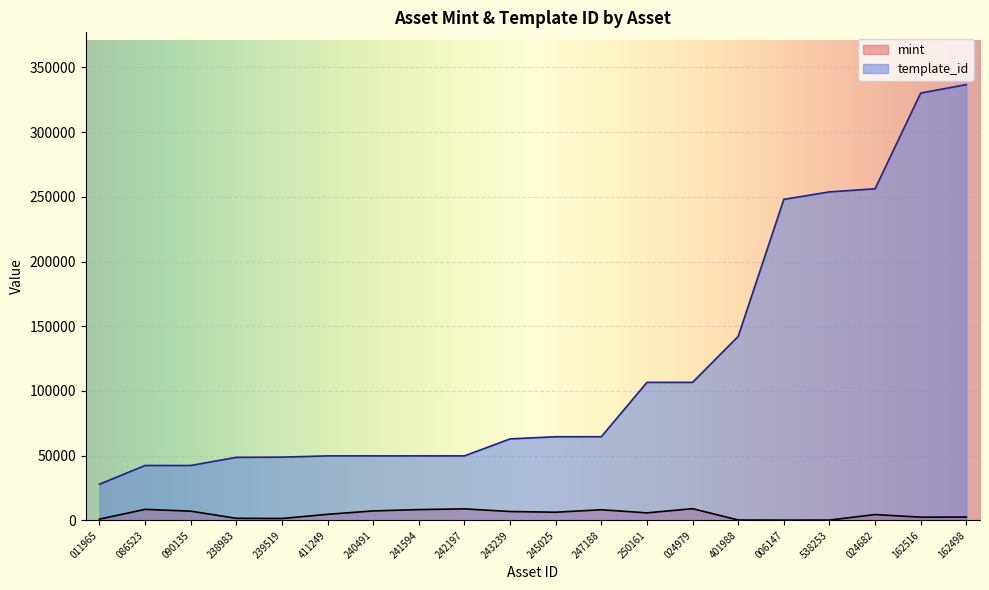

The value of template_id at 241594 is 69283. True or false?

False